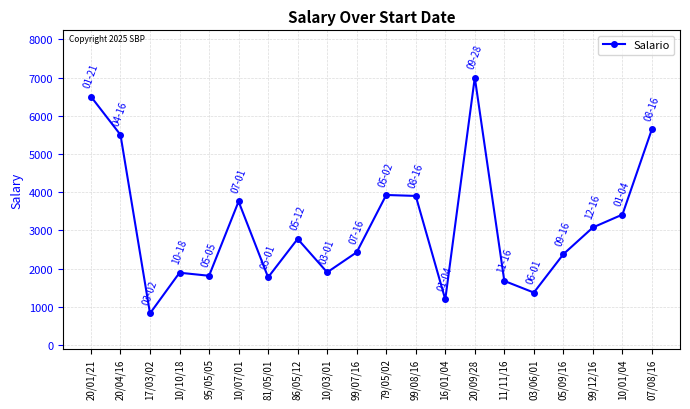

At which category does the chart reach its minimum across all series?

17/03/02